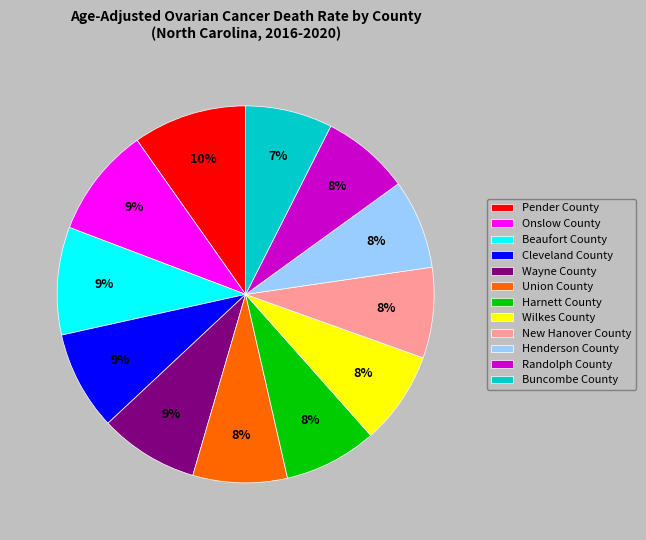

To the nearest percent, what is the average slice percentage?

8%